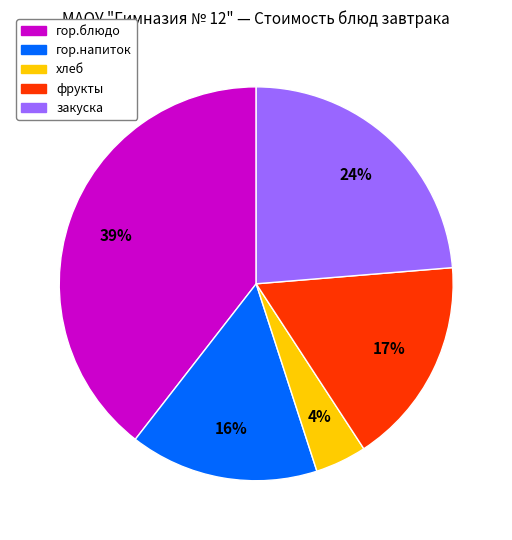

Rank the categories by value from highest to lowest.

гор.блюдо, закуска, фрукты, гор.напиток, хлеб